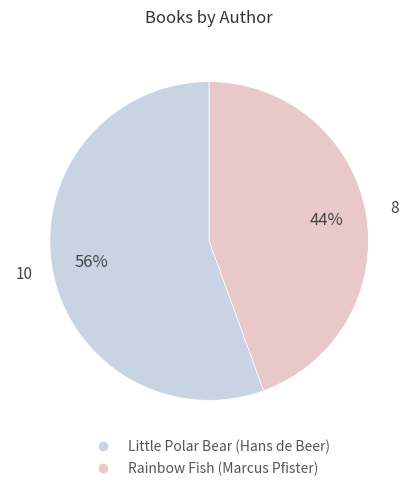

How many segments does this pie chart have?

2